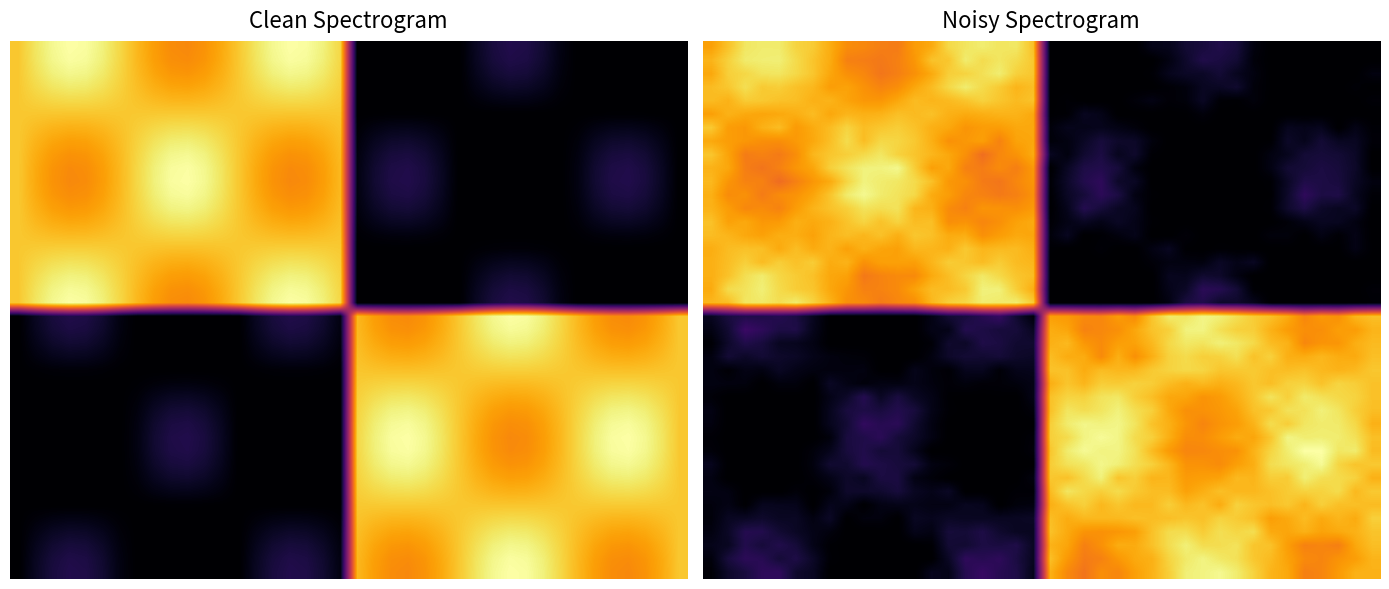

Count the number of data series in this chart.

40